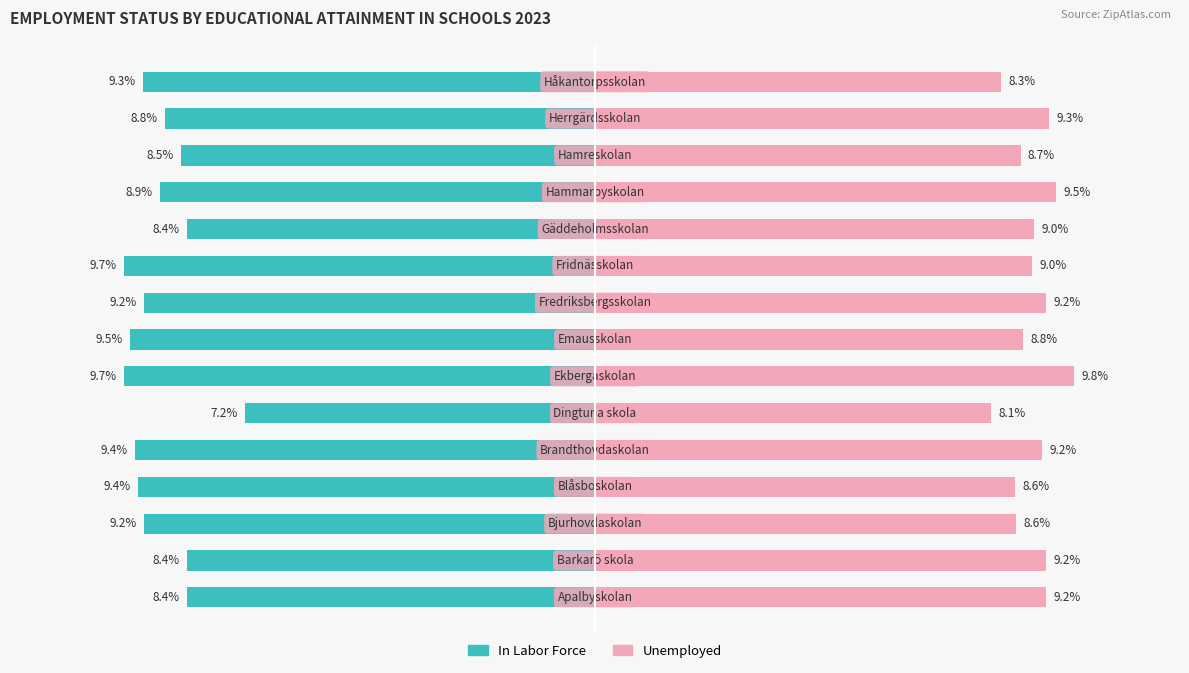

The value of In Labor Force at 0 is -8.4. True or false?

True